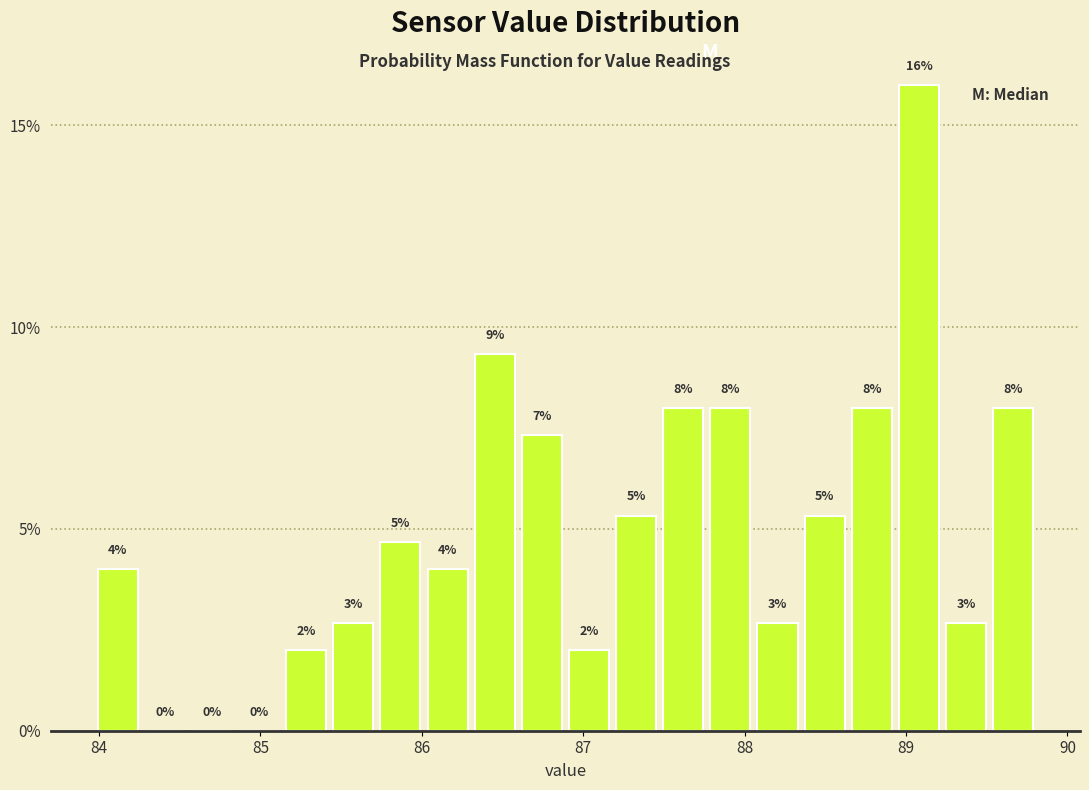

Read against the x-axis, roughly where is the centre of the tallest bar?

89.1